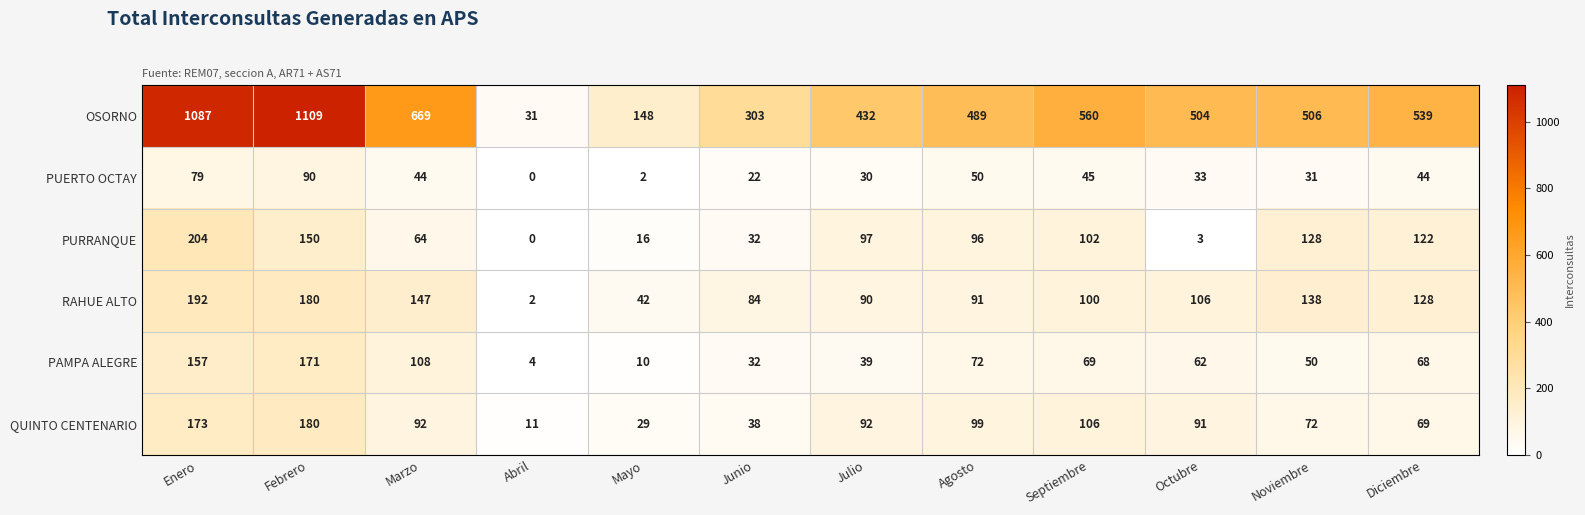

Which series changed the most between Octubre and Diciembre?

PURRANQUE